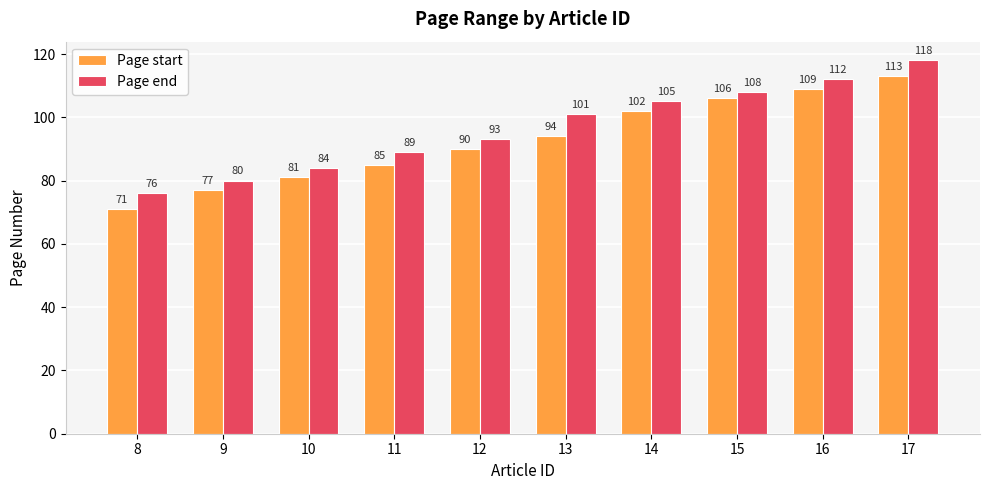

At 11, list the series in order from largest to smallest.

Page end, Page start